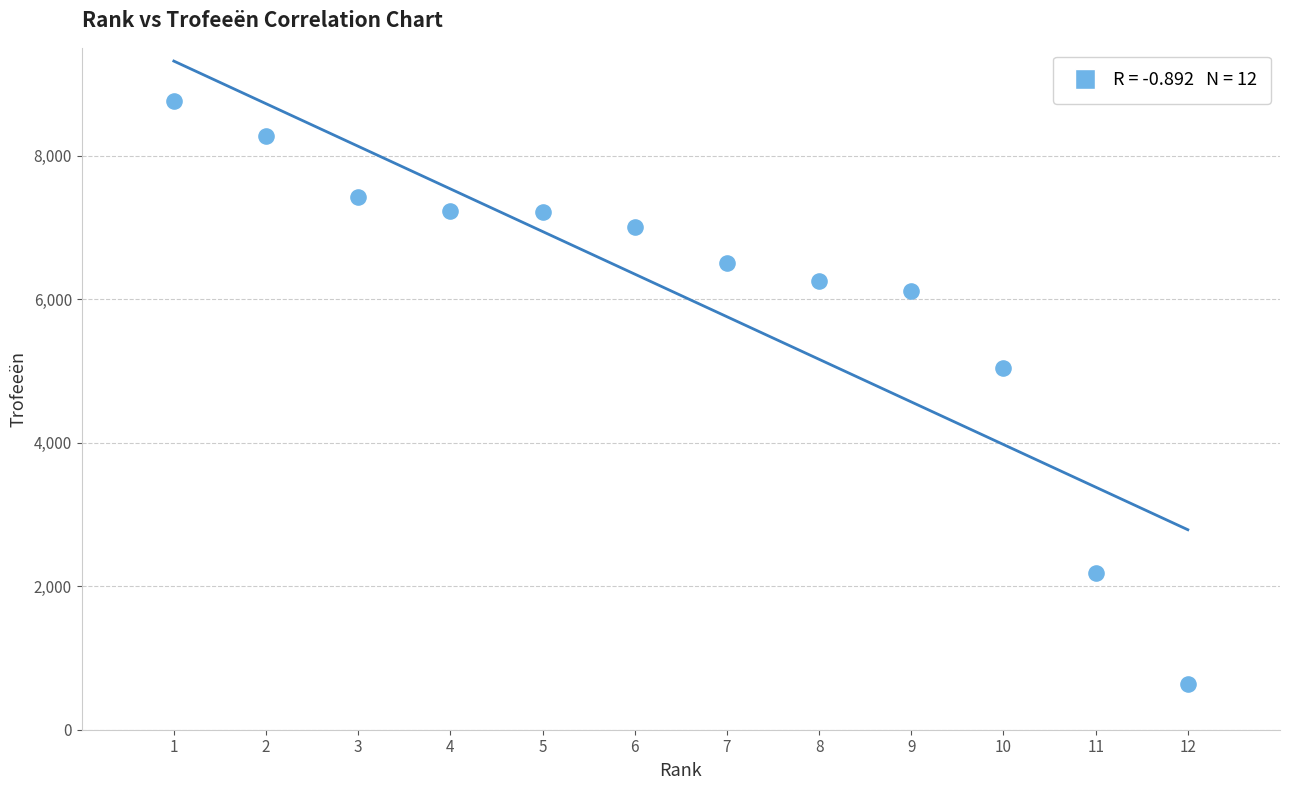

What is the range of X values (max minus min)?

11